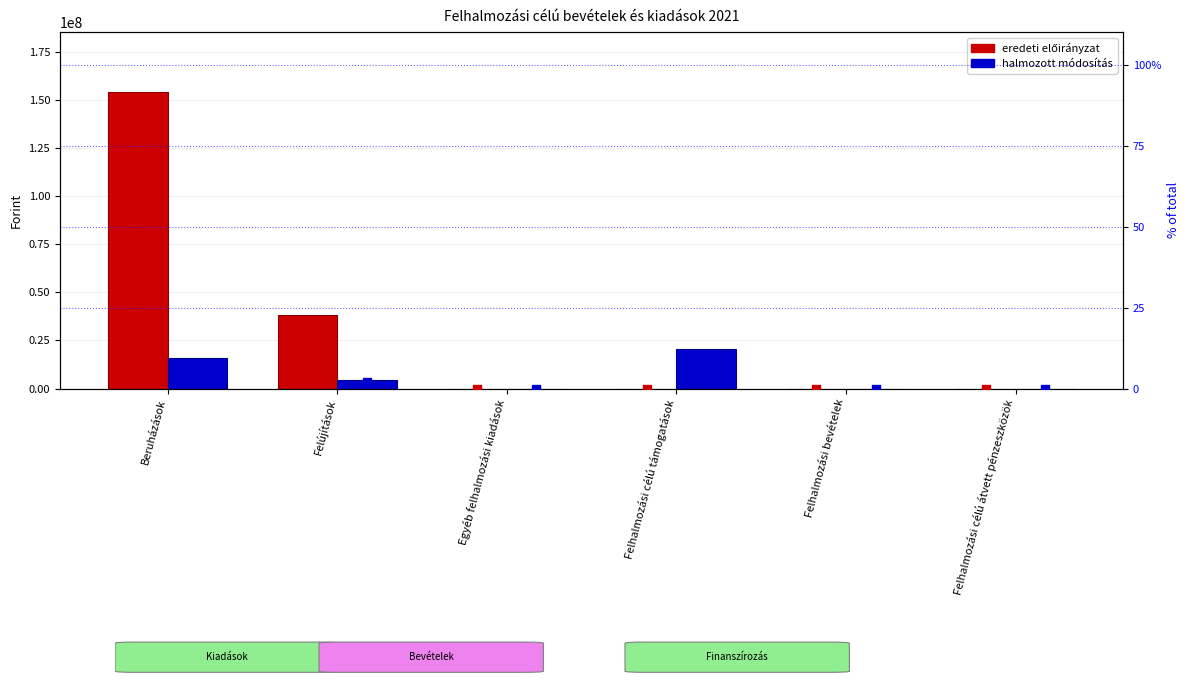

Which series has the largest total across all categories?

2021. évi eredeti előirányzat